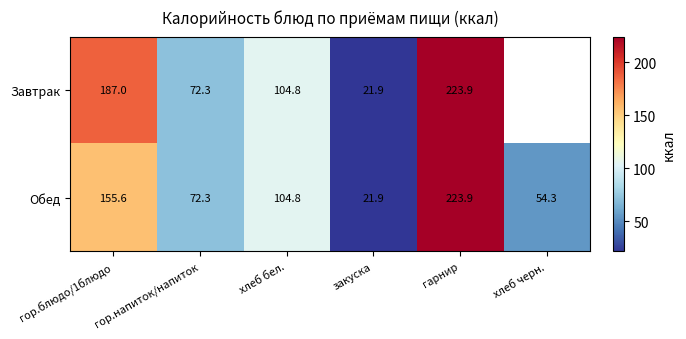

Which category has the lowest value across all series?

закуска